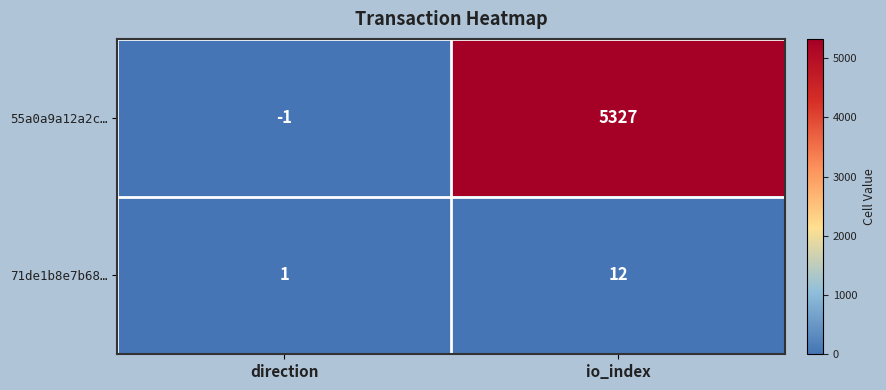

Which series has the largest range (max minus min)?

55a0a9a12a2c…